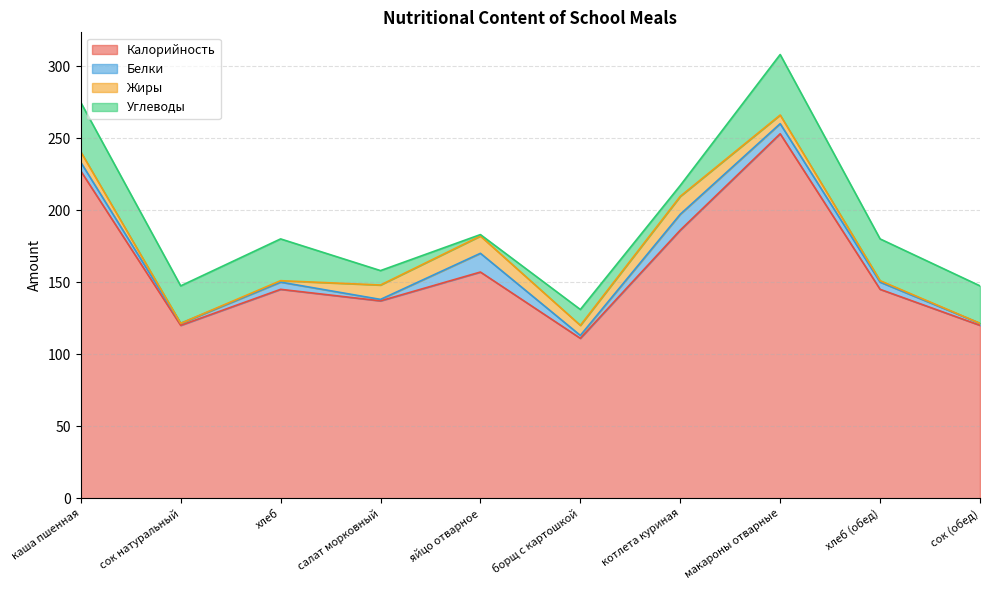

Which series has the widest spread of values?

Калорийность